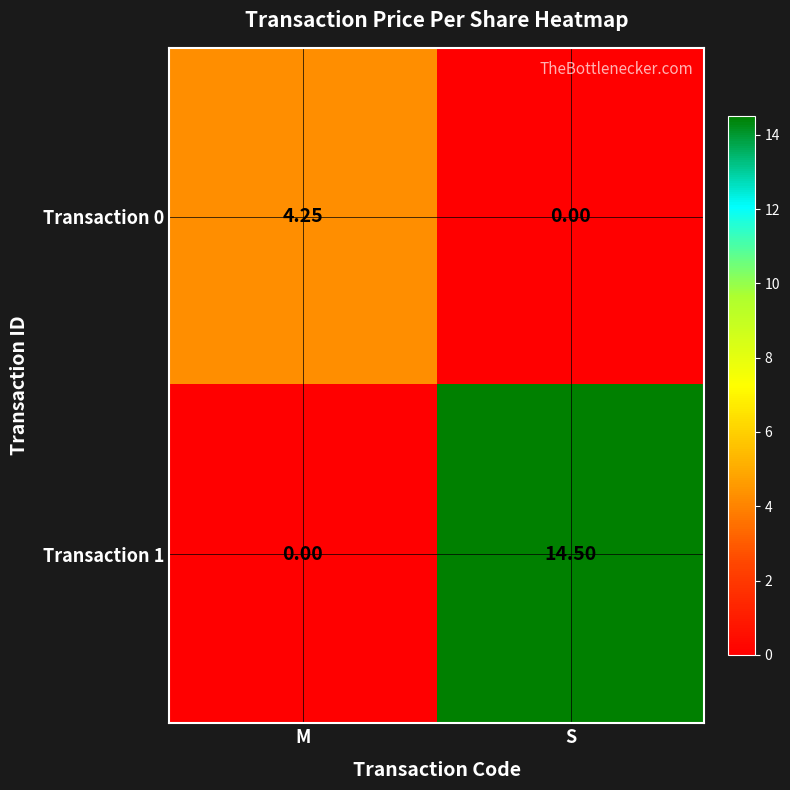

At which label does Transaction 1 reach its peak?

S